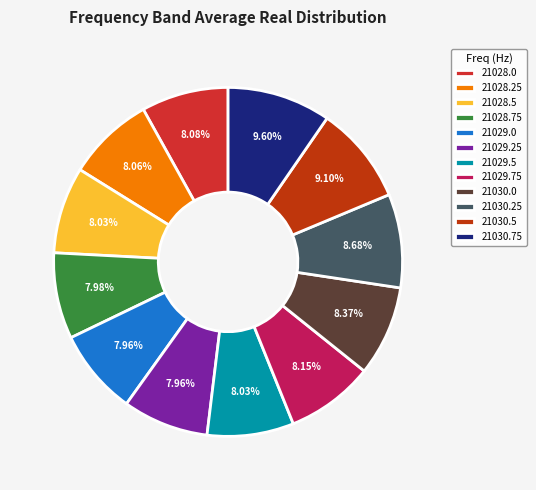

To the nearest percent, what is the difference between the largest and smallest slice percentages?

2%